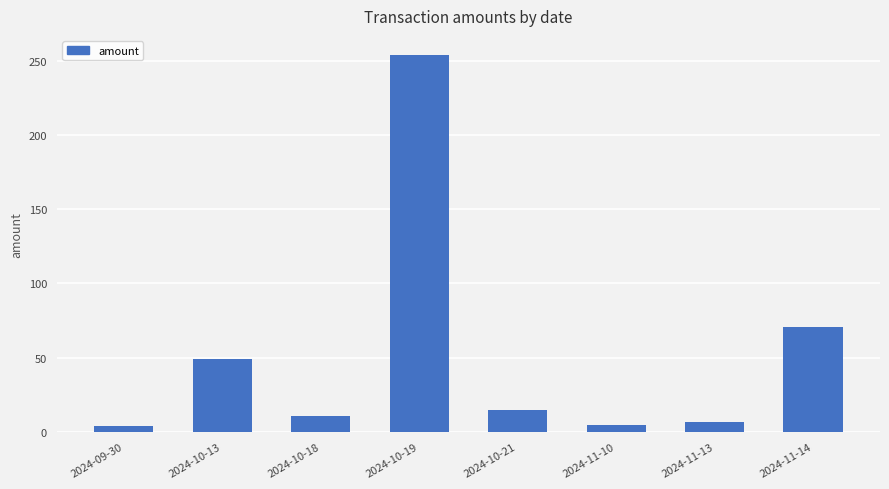

Between 2024-10-19 and 2024-11-10, which is larger?

2024-10-19